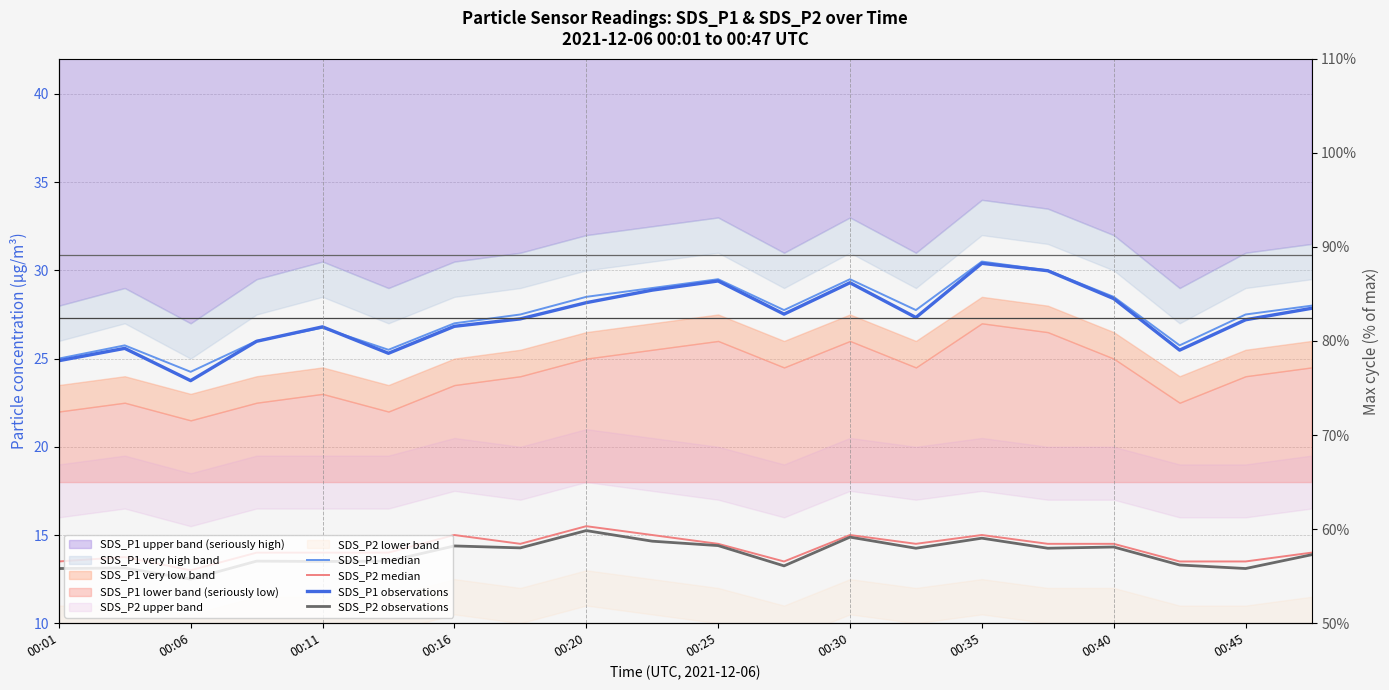

At 00:06, list the series in order from smallest to largest.

SDS_P2 observations, SDS_P2 median, SDS_P1 observations, SDS_P1 median